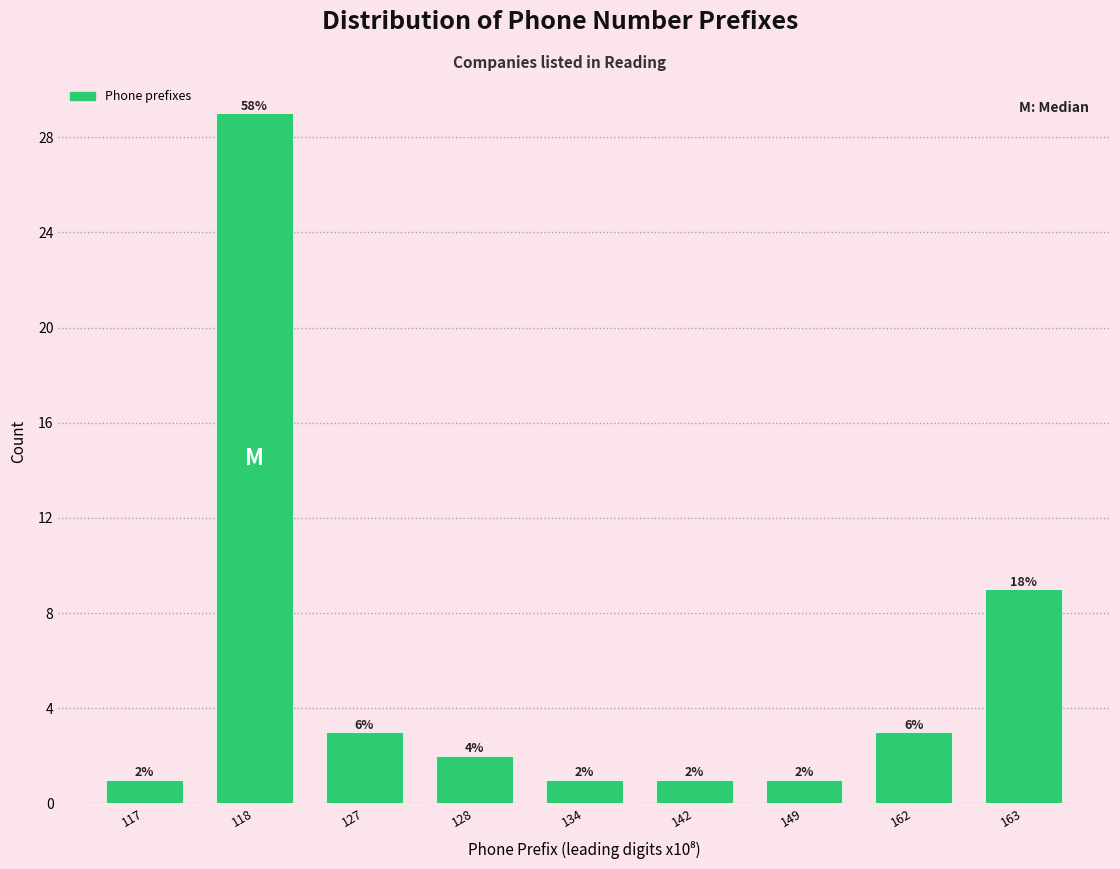

Does the chart contain any negative values?

No